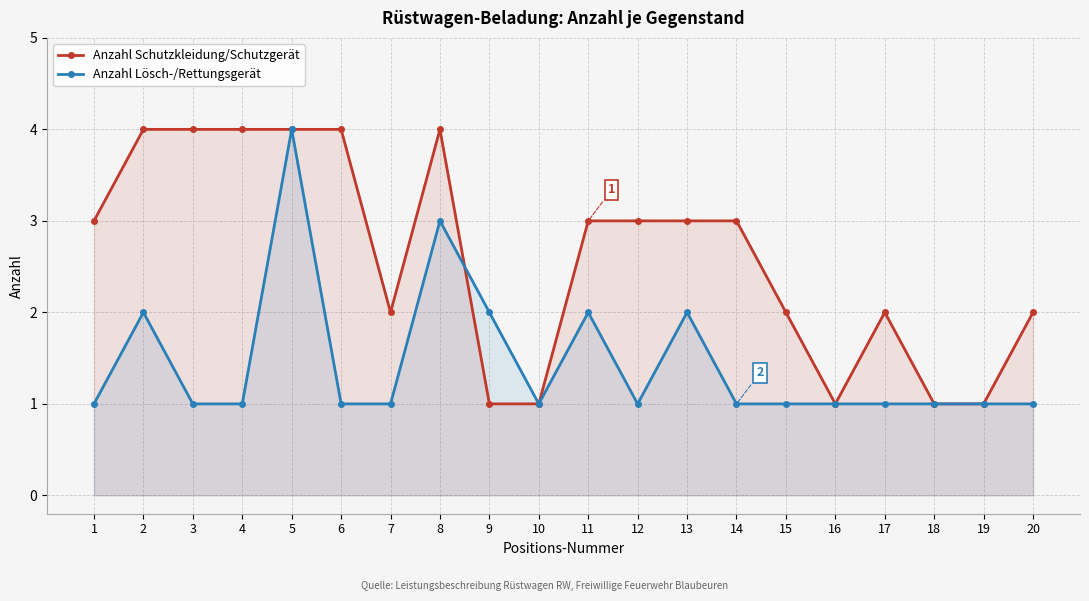

True or false: Anzahl Schutzkleidung/Schutzgerät has a value of 7 at 8.

False